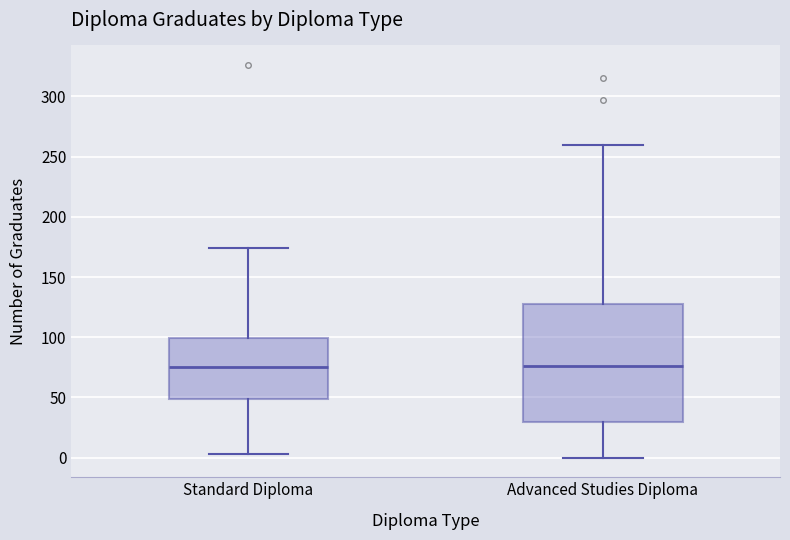

Comparing the boxes themselves (not the whiskers), which one is the tallest?

Advanced Studies Diploma